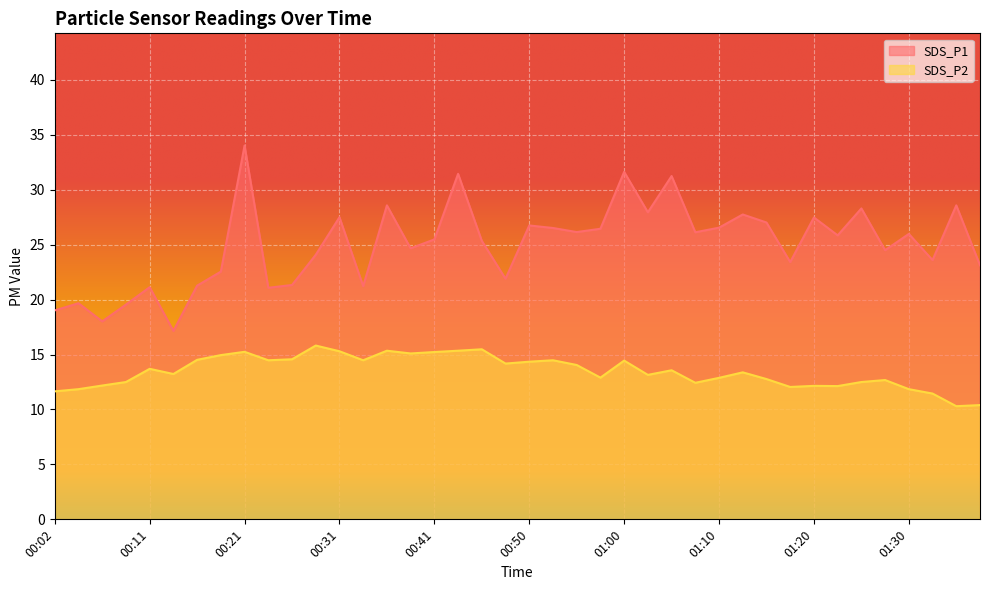

Which series has the widest spread of values?

SDS_P1